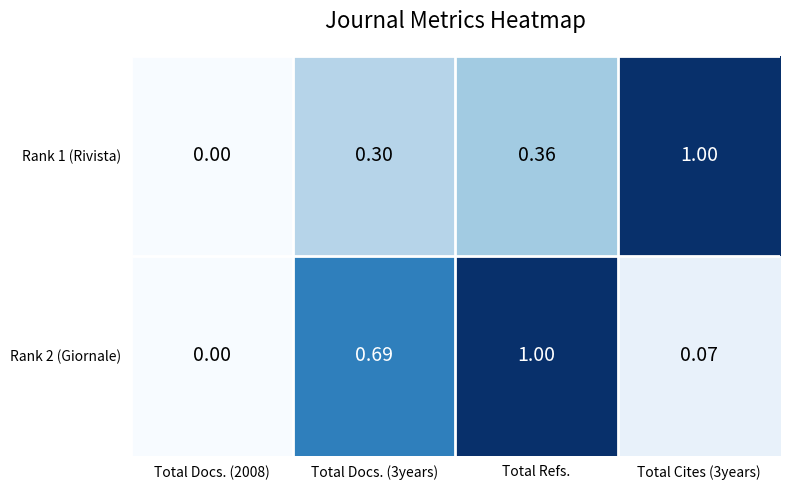

At which category is the sum across all series the highest?

Total Refs.